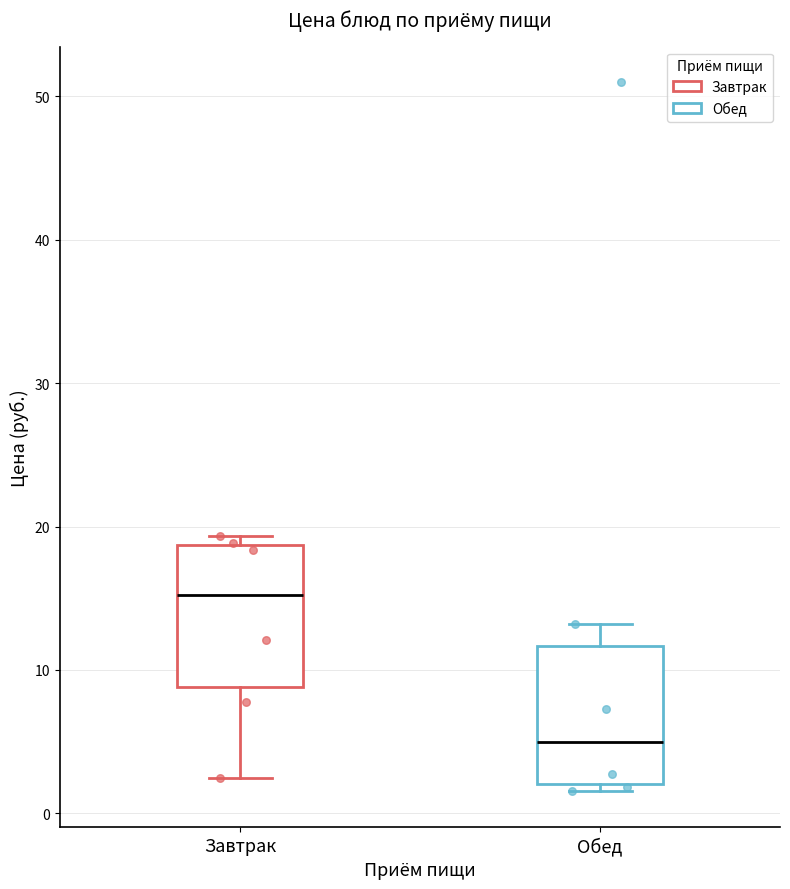

Where is the lower edge of the box for Обед on the y-axis? The values are not printed on the chart, so give them approximately, as read against the axis.

2